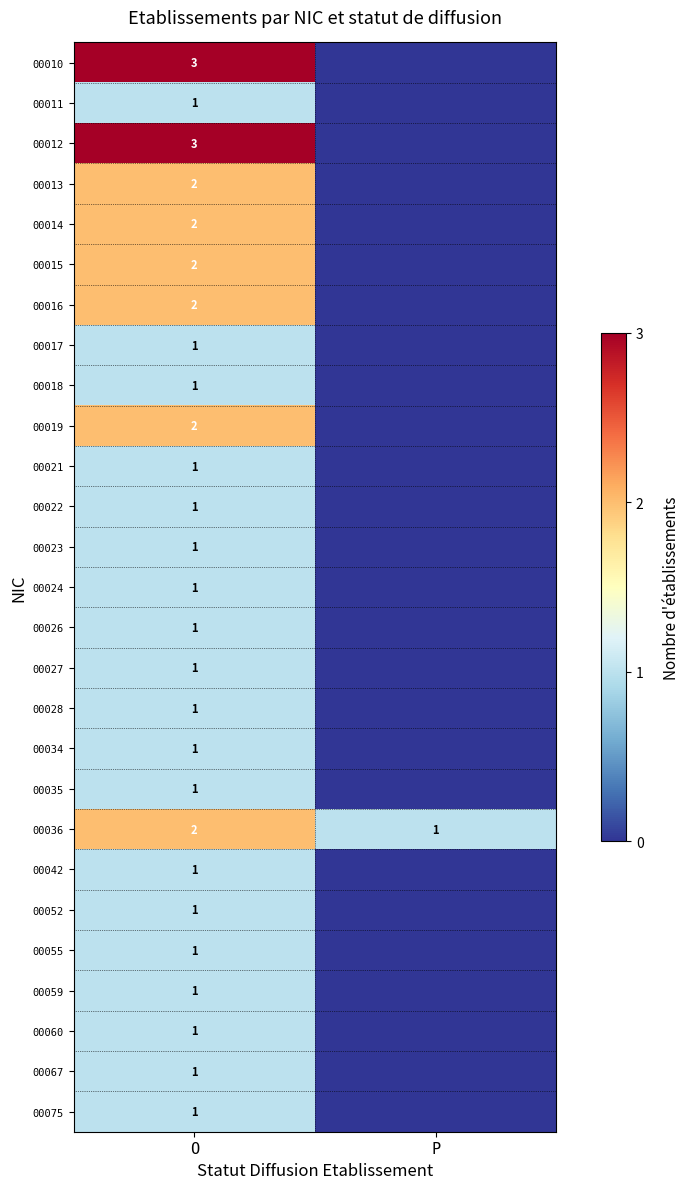

True or false: 00016 has a value of 1 at O.

False